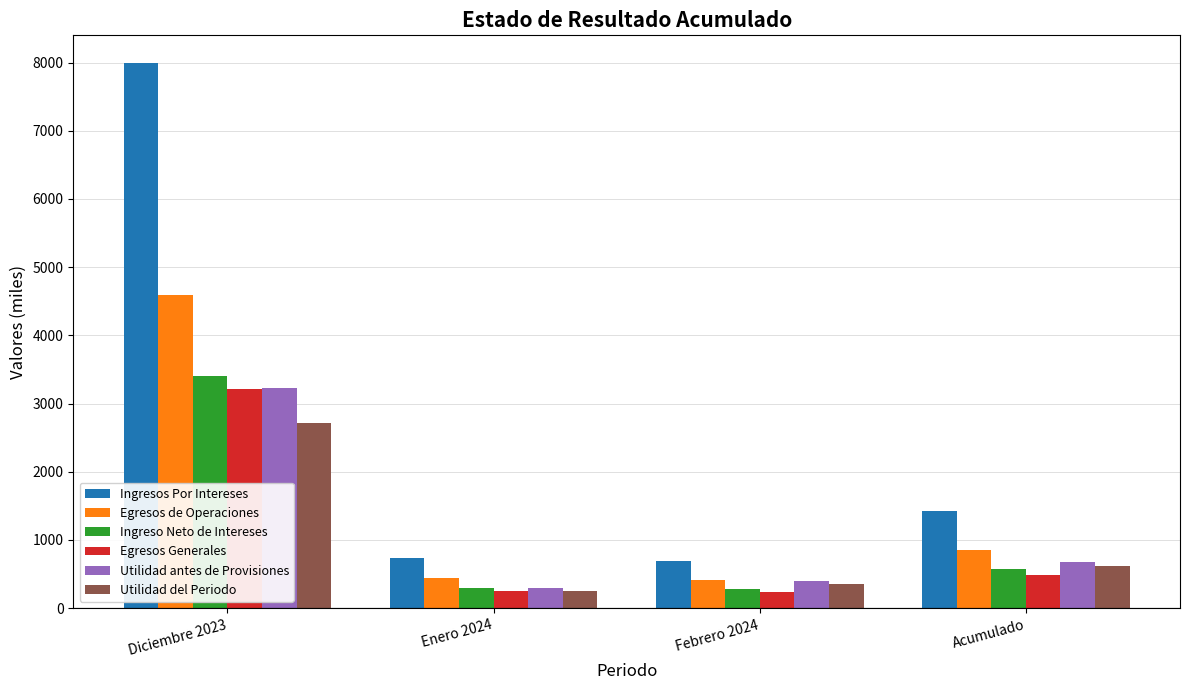

What value does the Egresos de Operaciones series have at Enero 2024?

437.9